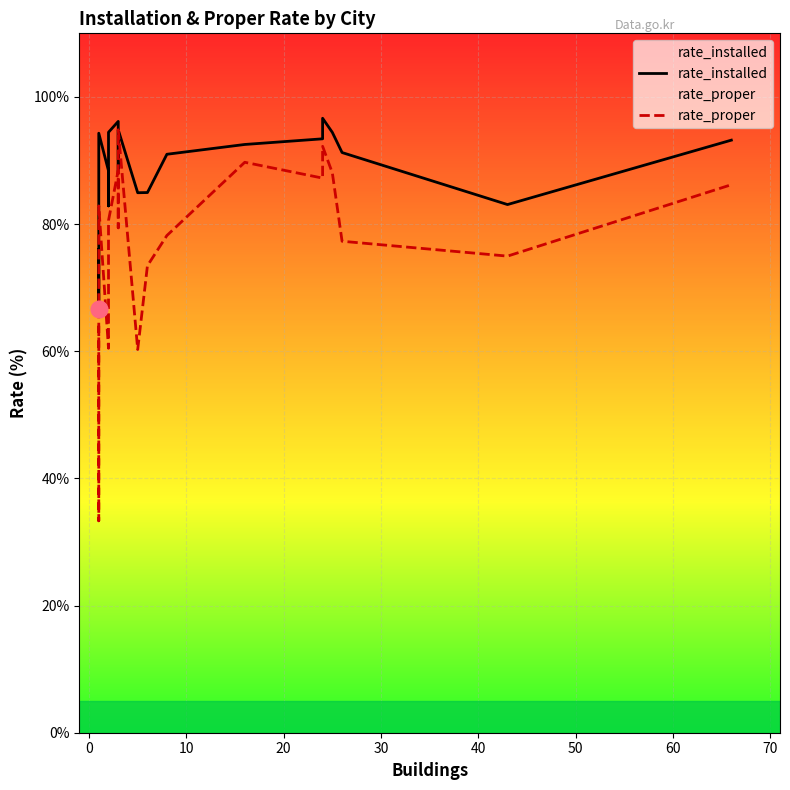

What is the maximum value shown in the chart?

96.6